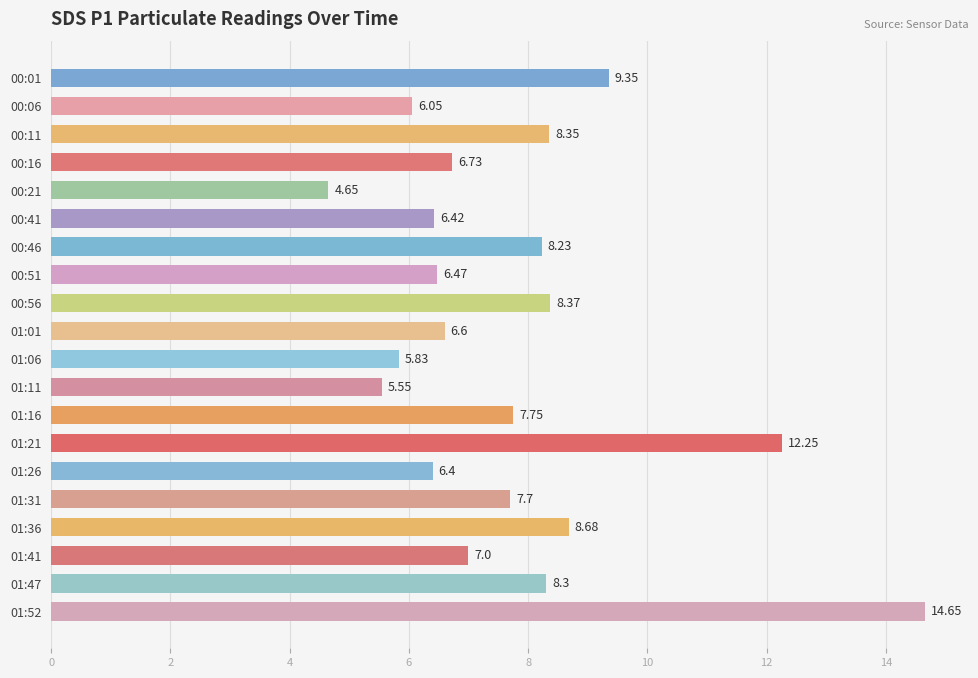

Between 00:41 and 00:16, which is larger?

00:16